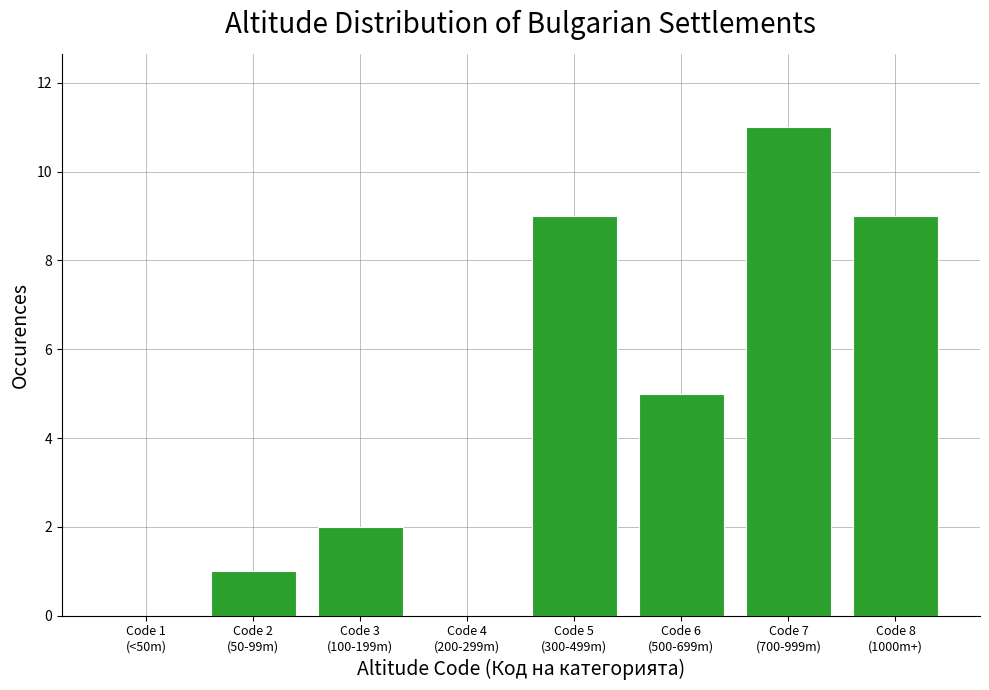

What is the maximum value shown in the chart?

11